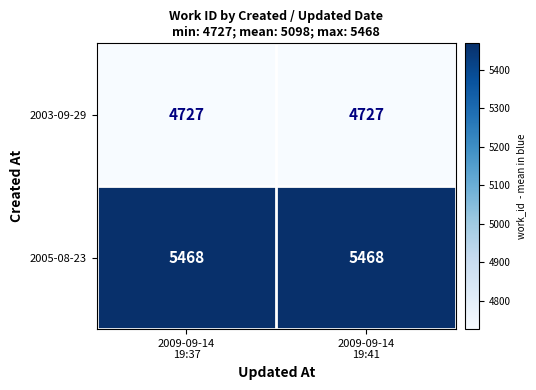

At how many categories does at least one series exceed 5115?

2